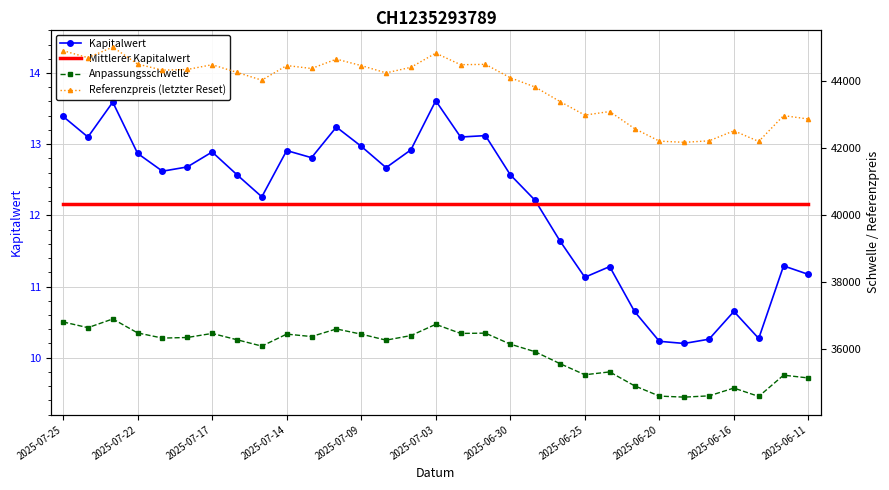

Where does the Kapitalwert series first go above 12?

2025-07-25